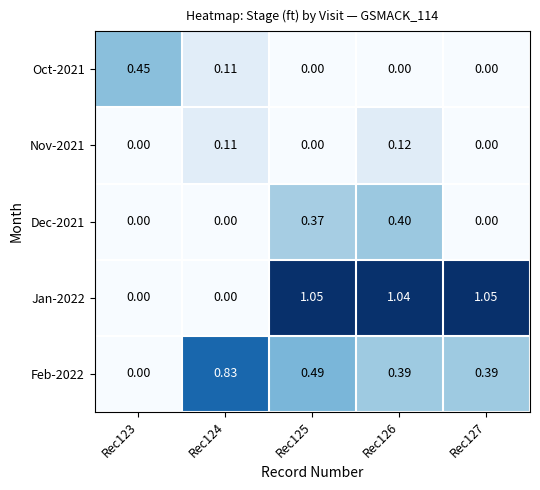

Is the value of Dec-2021 at Rec123 greater than the value of Feb-2022 at Rec125?

No